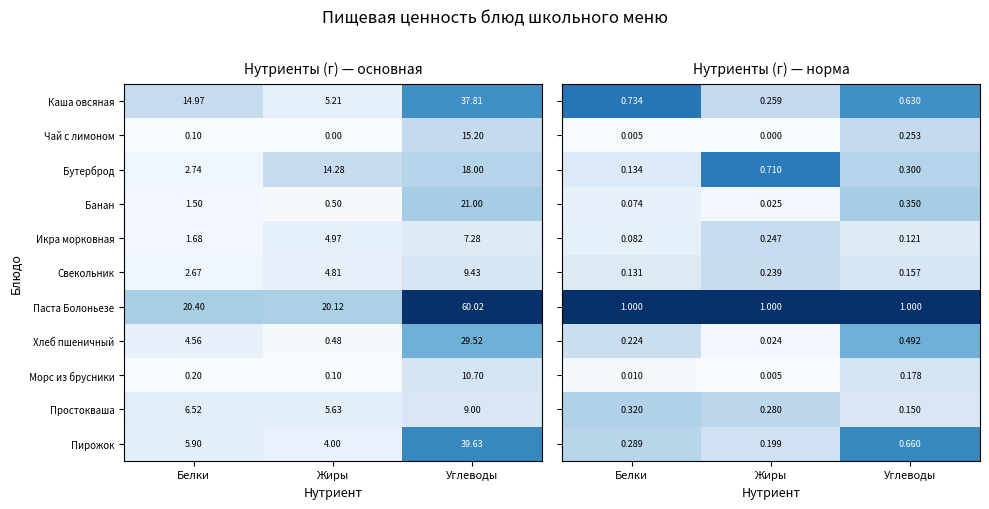

Is the value of Чай с лимоном at Углеводы greater than the value of Паста Болоньезе at Белки?

No